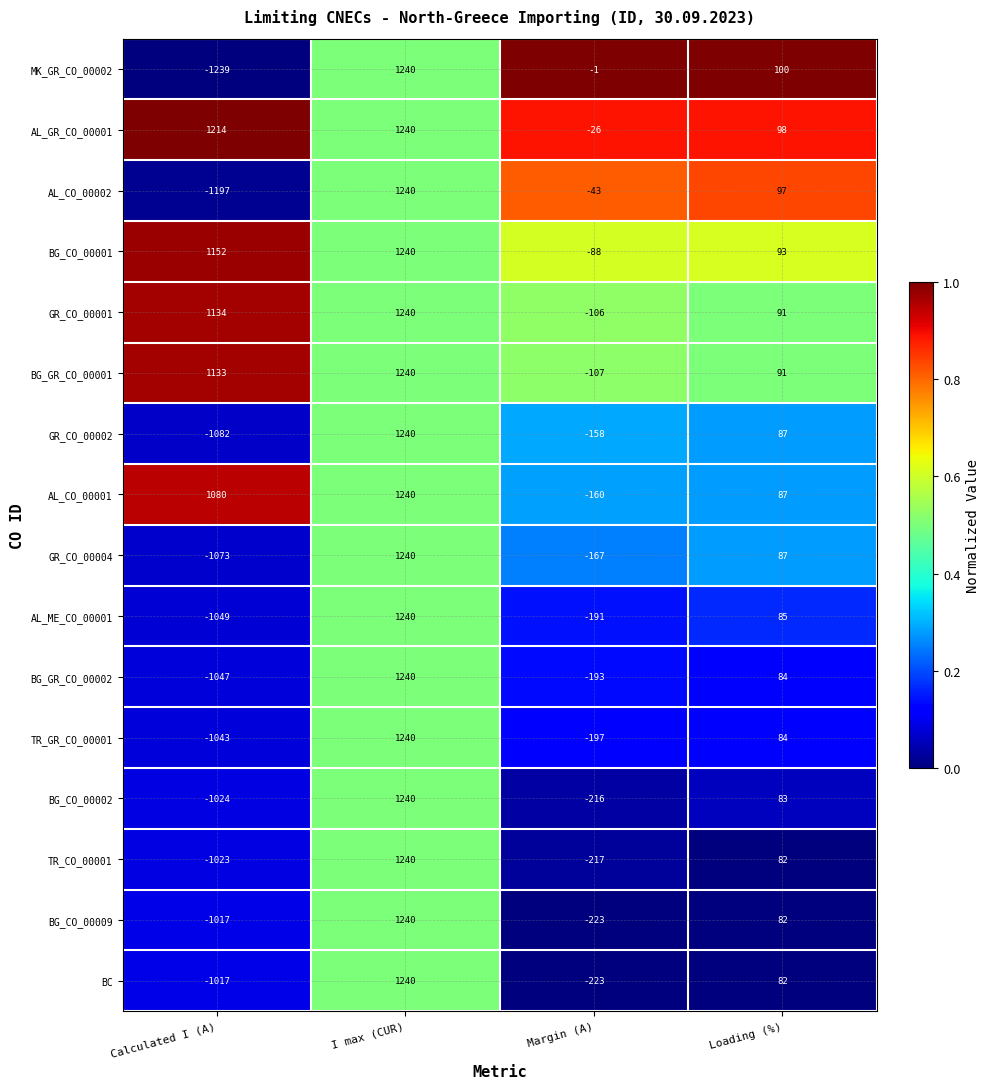

How many data points does each series have?

4